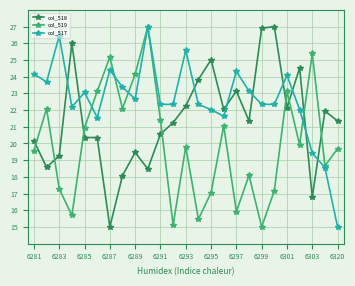

List the series in order of their overall mean, lowest first.

col_519, col_518, col_517